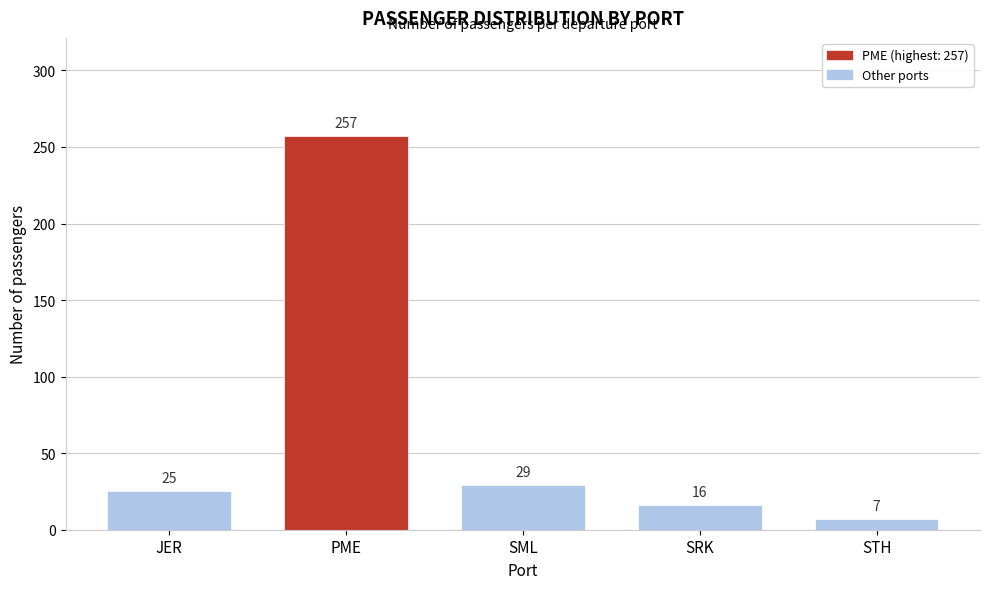

Reading right to left, extract all data points from this chart.

7	16	29	257	25